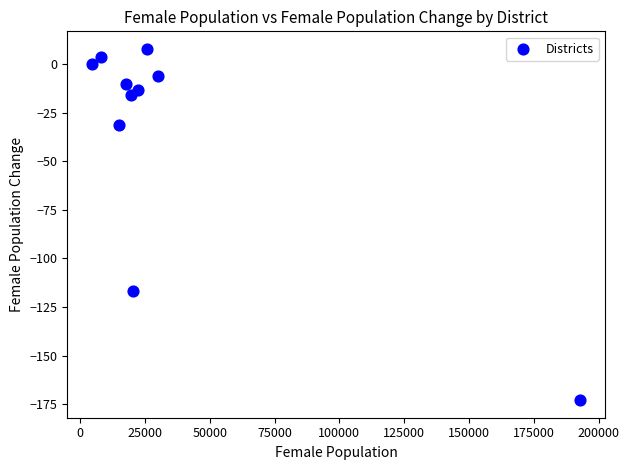

What is the average X value?

35614